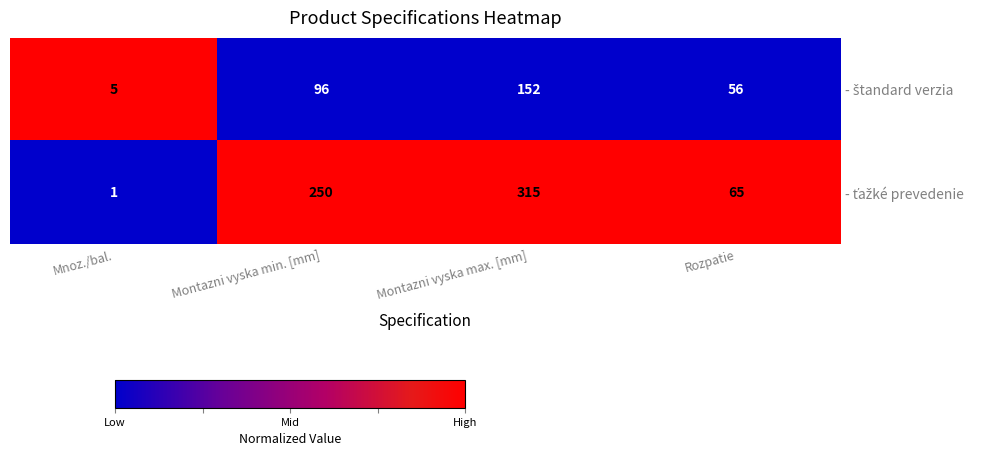

What is the total value across all series at Rozpatie?

121